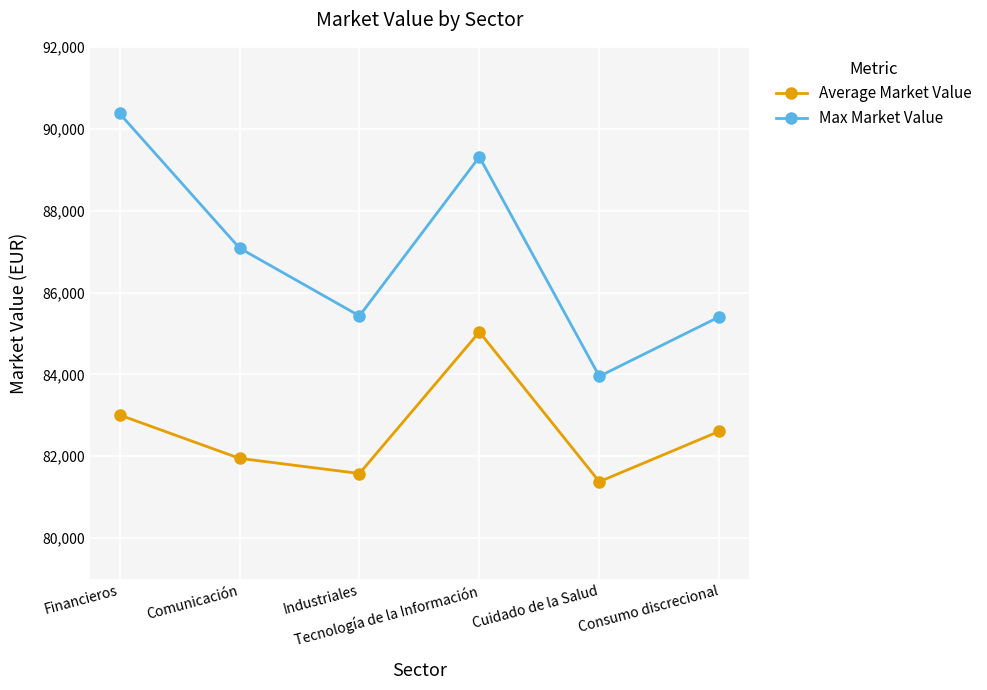

What is the value of the Max Market Value point at the 2nd from the left?

87085.9